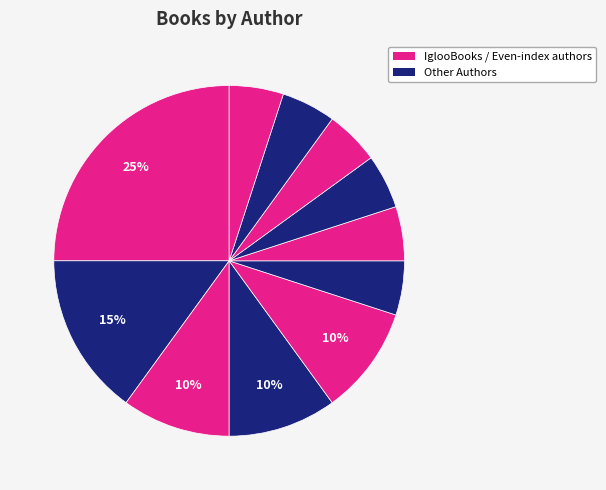

Which category has the biggest portion of the pie?

IglooBooks